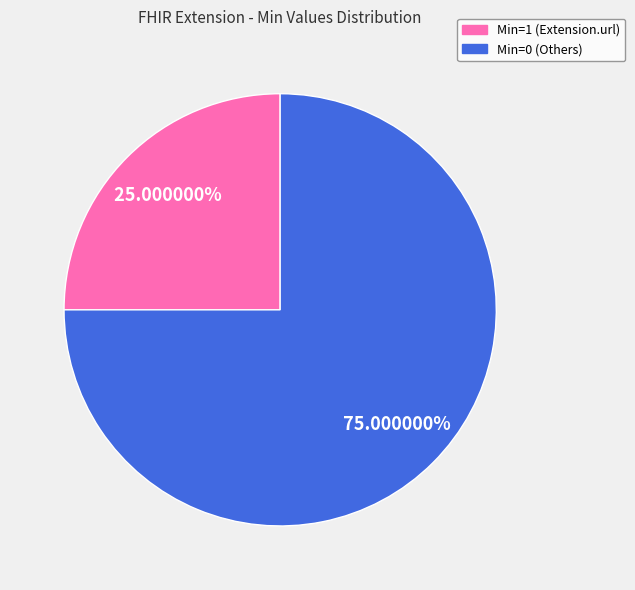

Is there any slice that represents more than half of the pie?

Yes